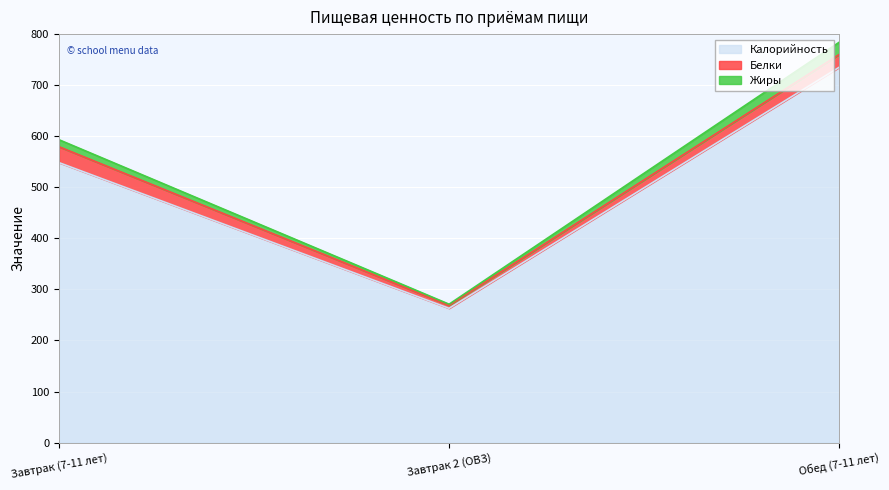

Where is Калорийность nearest to the value 499?

Завтрак (7-11 лет)